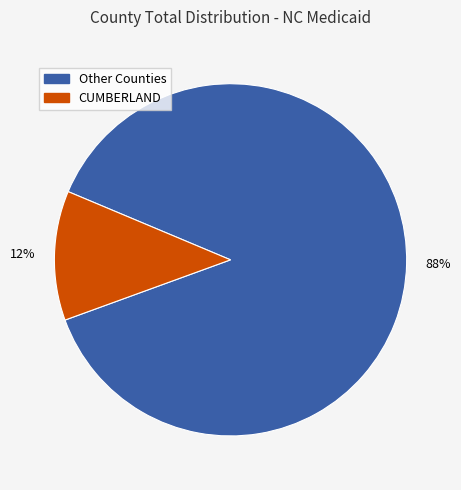

To the nearest percent, what is the difference between the largest and smallest slice percentages?

76%